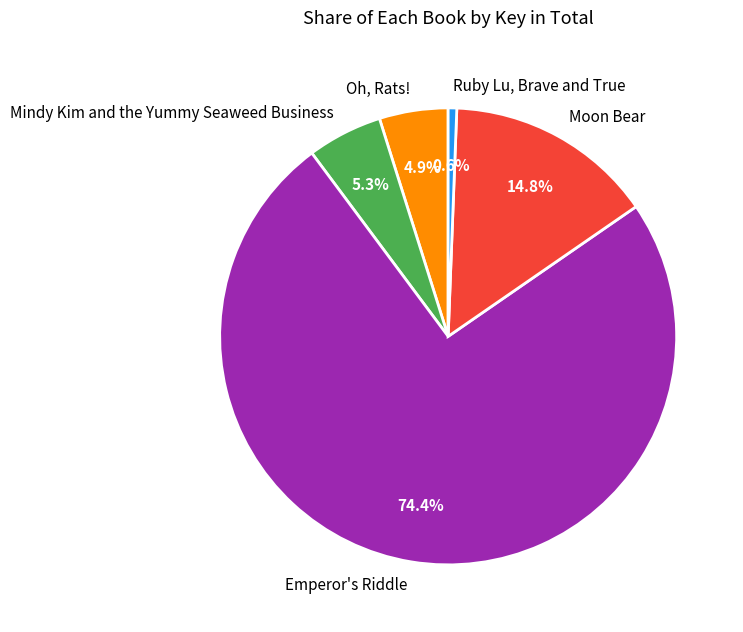

Which slice is the largest?

Emperor's Riddle